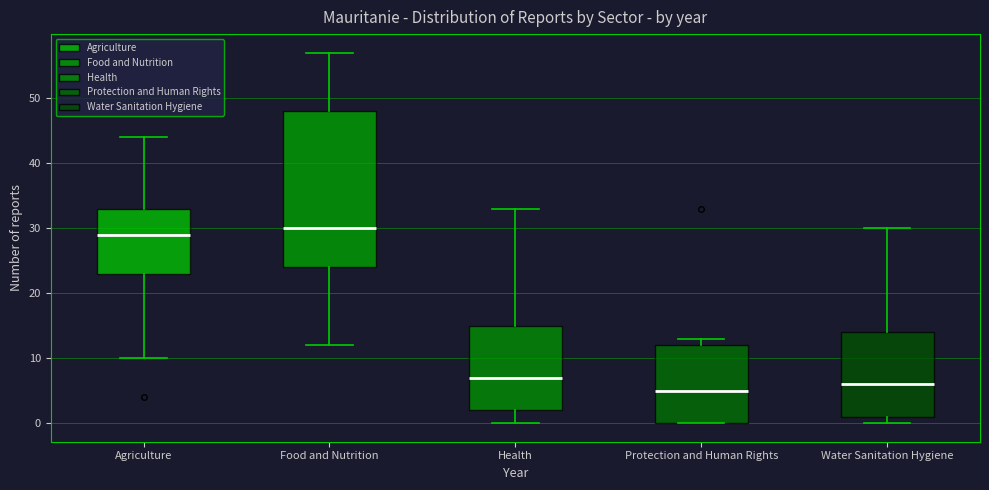

Where does the upper whisker of the box for Agriculture end on the y-axis? The values are not printed on the chart, so give them approximately, as read against the axis.

44